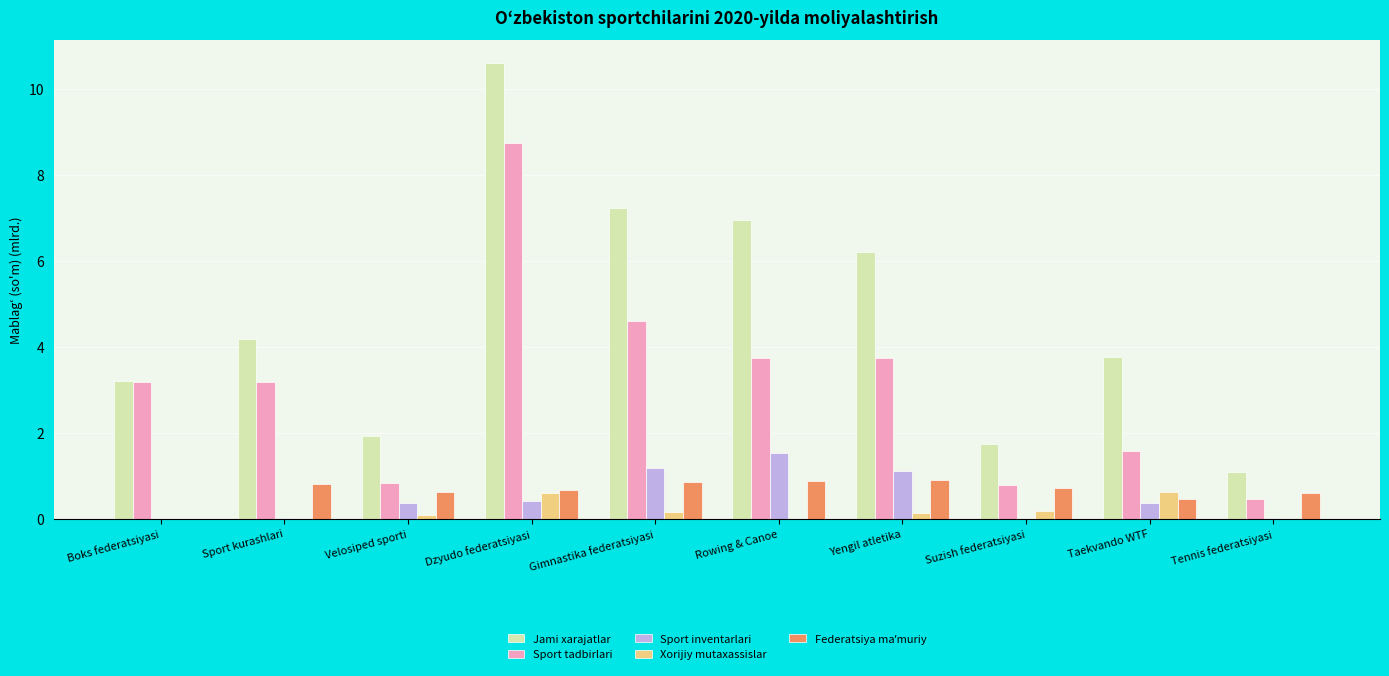

Between Dzyudo federatsiyasi and Tennis federatsiyasi, which series saw the biggest shift?

Jami xarajatlar